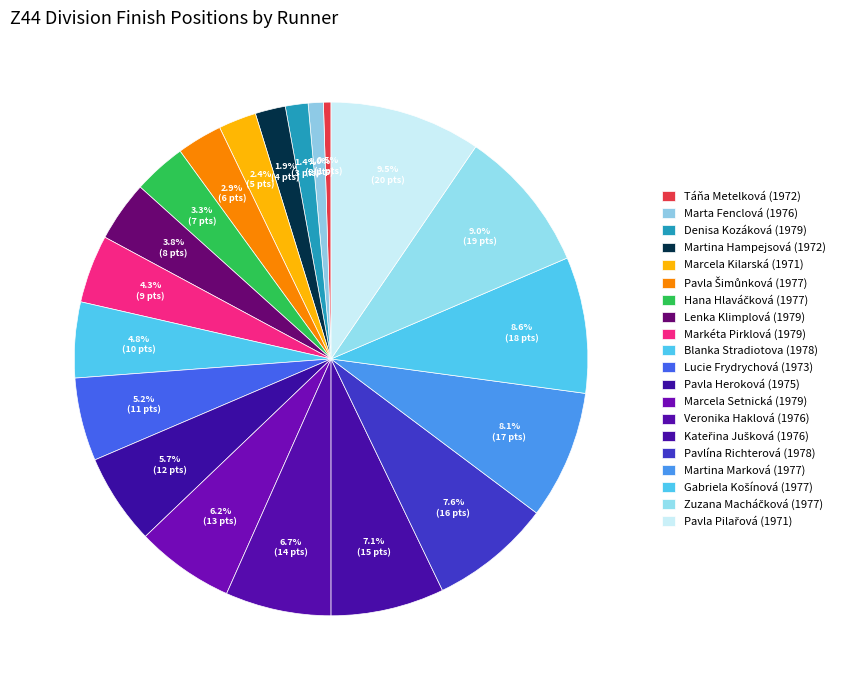

Approximately how many times larger is the value at Táňa Metelková (1972) compared to Lenka Klimplová (1979)?

0.1